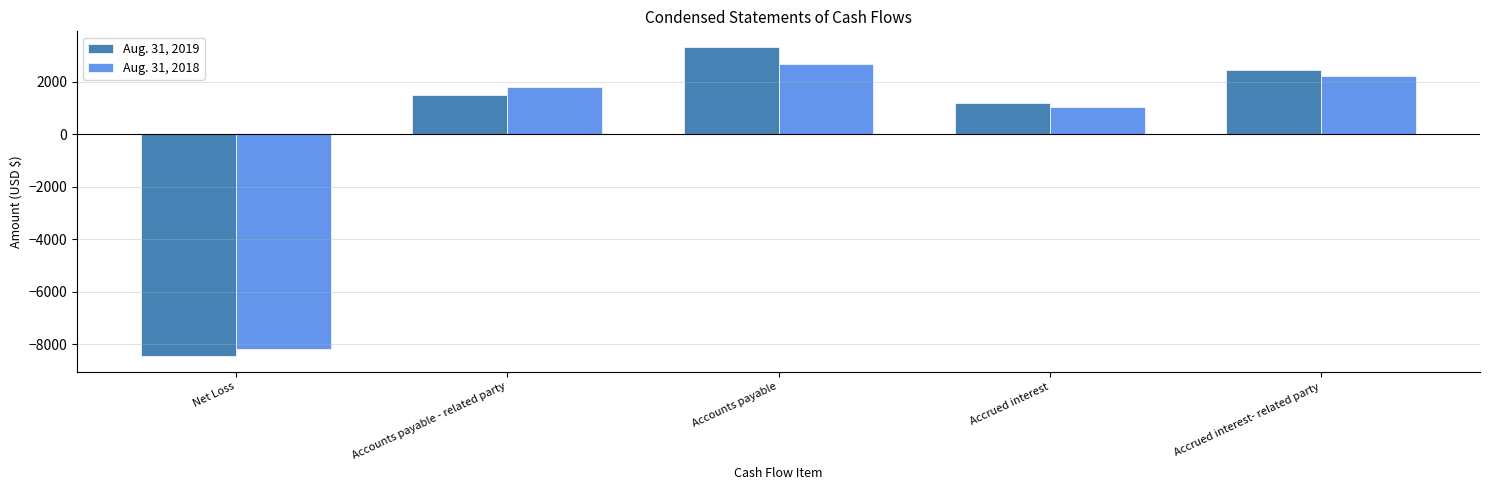

Reading left to right, list all the values displayed in this chart.

Aug. 31, 2019: -8453	1500	3325	1182	2446
Aug. 31, 2018: -8182	1800	2675	1022	2230